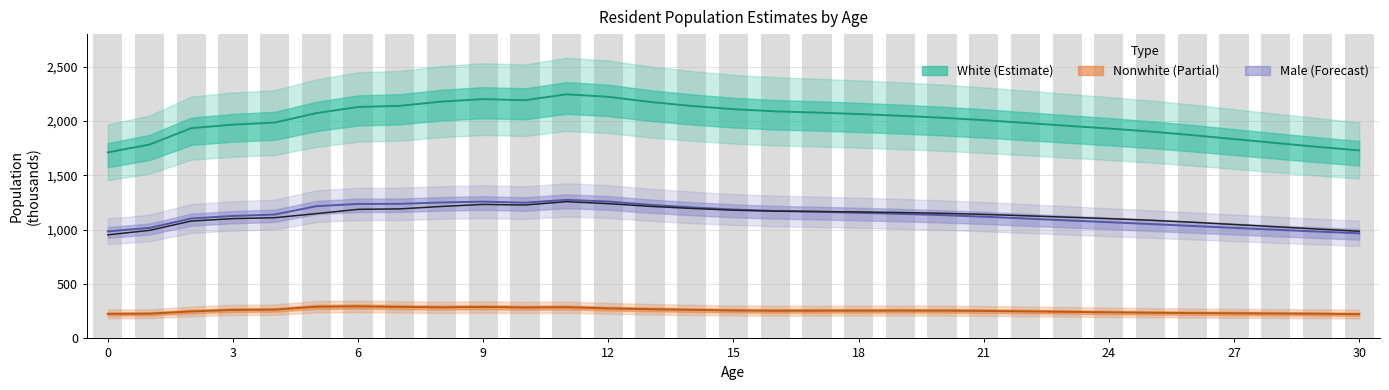

What is the difference between the second highest and second lowest values in the Female line series?

254.0